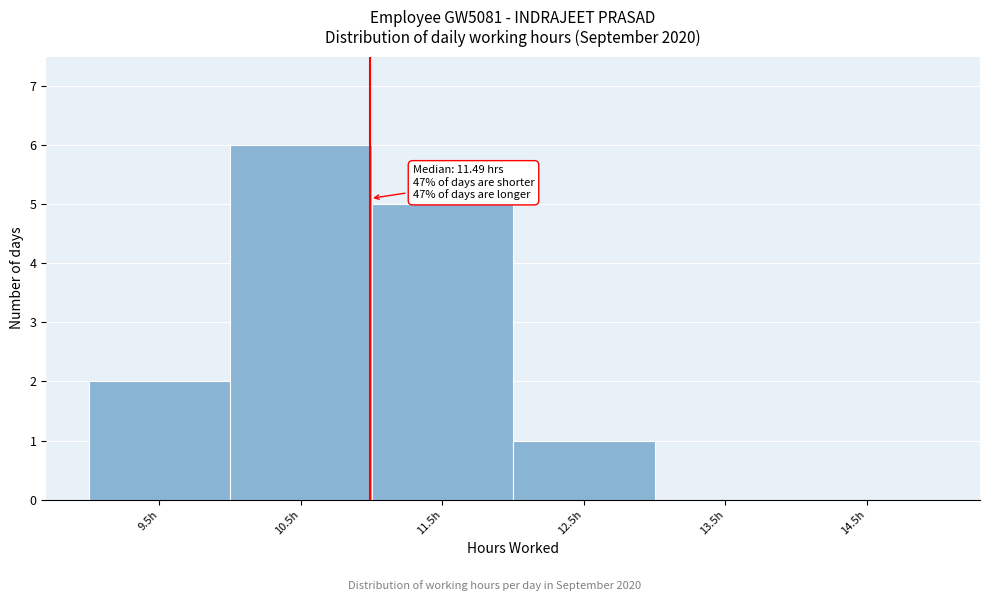

Reading left to right, extract all data points from this chart.

9.5h=2	10.5h=6	11.5h=5	12.5h=1	13.5h=0	14.5h=0